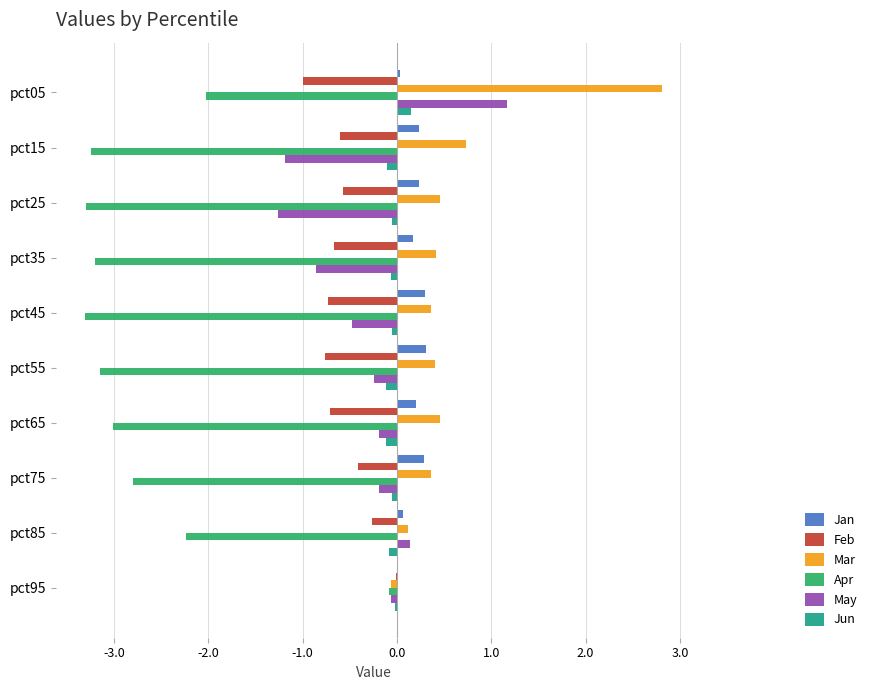

At which label does Jun reach its peak?

pct05